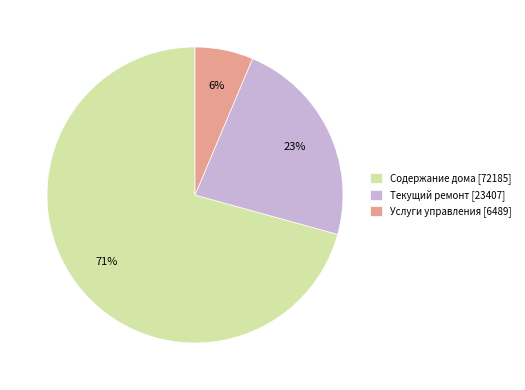

How many segments does this pie chart have?

3